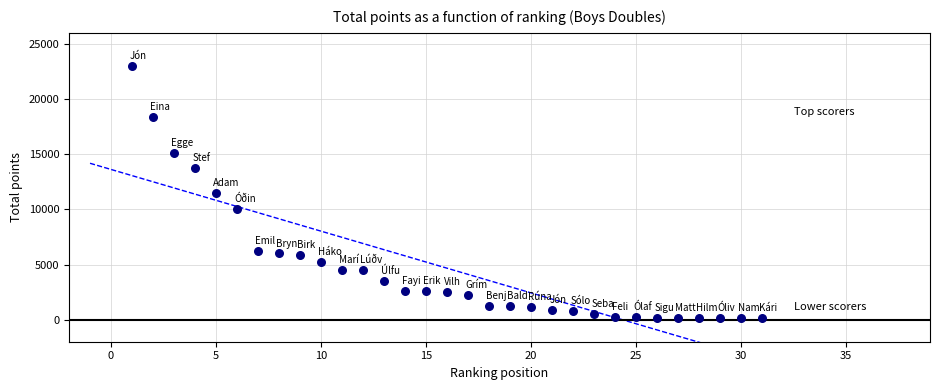

What is the range of X values (max minus min)?

30